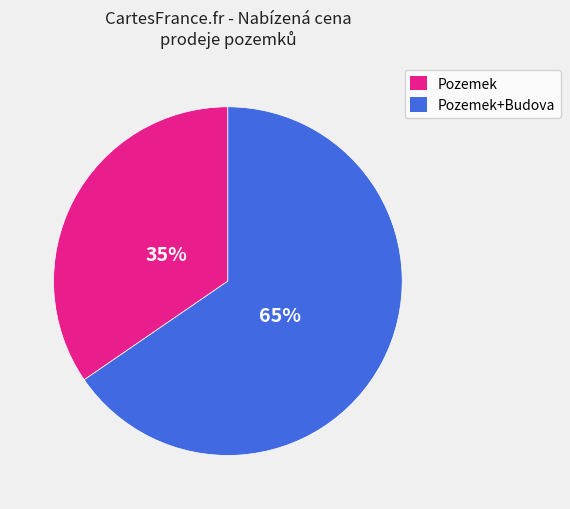

To the nearest percent, what is the average slice percentage?

50%